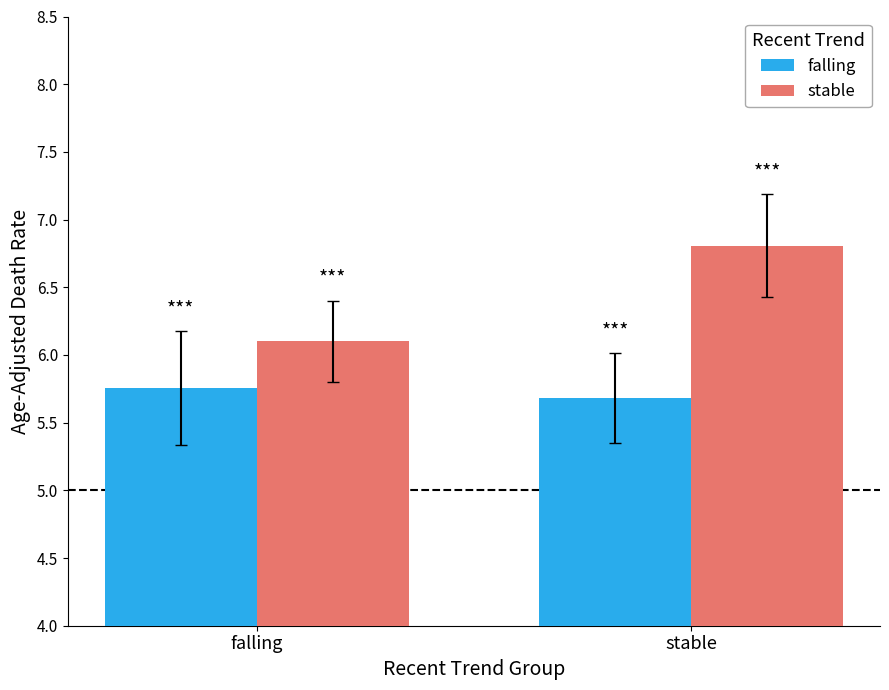

What is the label of the 2nd bar from the left?

stable